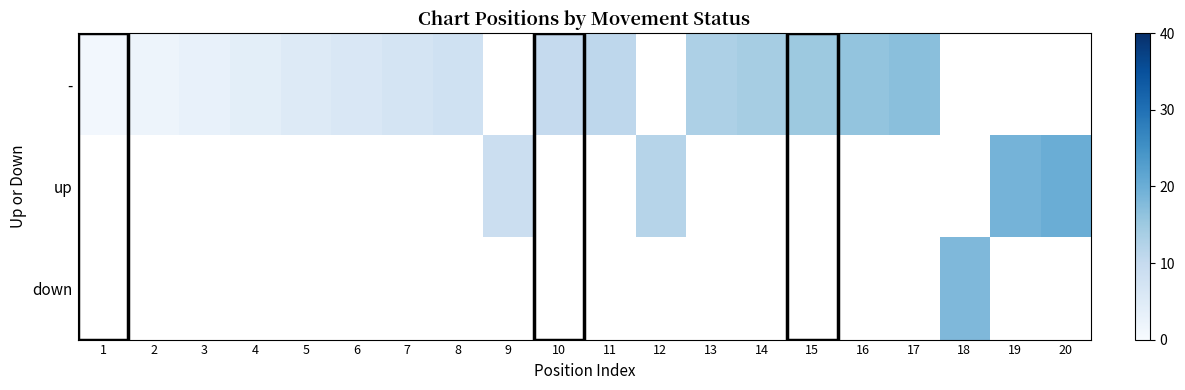

At which label does - reach its peak?

17